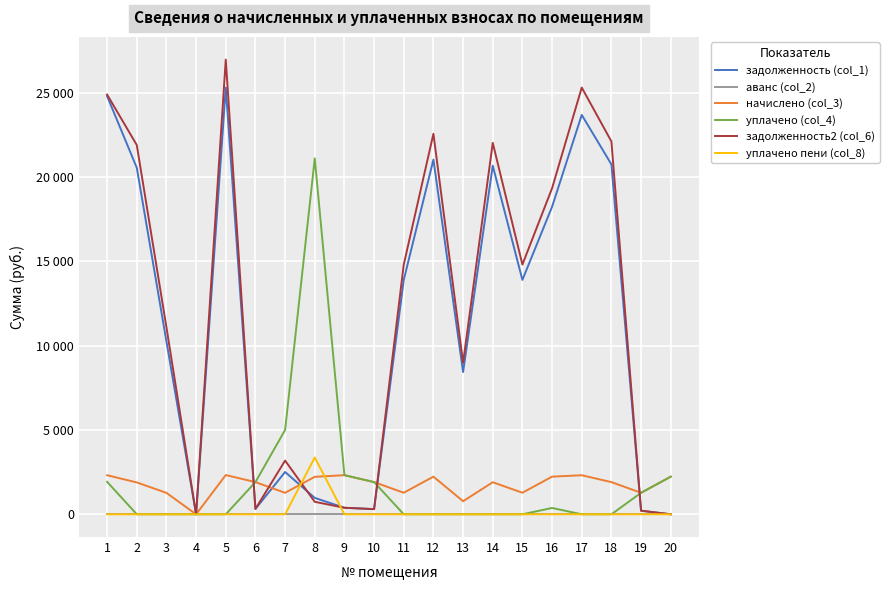

Does the chart have visible grid lines?

Yes